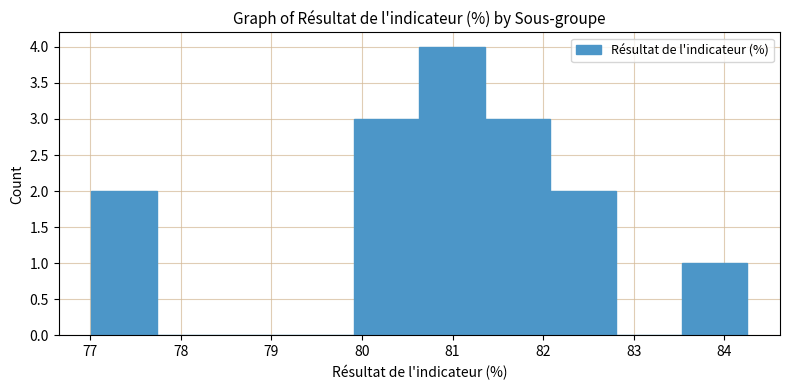

Reading left to right, transcribe this chart: for each bar, give the range it covers on the x-axis and its height. Neither the bar edges nor the heights are printed on the chart, so give them approximately, as read against the axes.

77.0 to 77.7: 2
77.7 to 78.5: 0
78.5 to 79.2: 0
79.2 to 79.9: 0
79.9 to 80.6: 3
80.6 to 81.4: 4
81.4 to 82.1: 3
82.1 to 82.8: 2
82.8 to 83.5: 0
83.5 to 84.3: 1